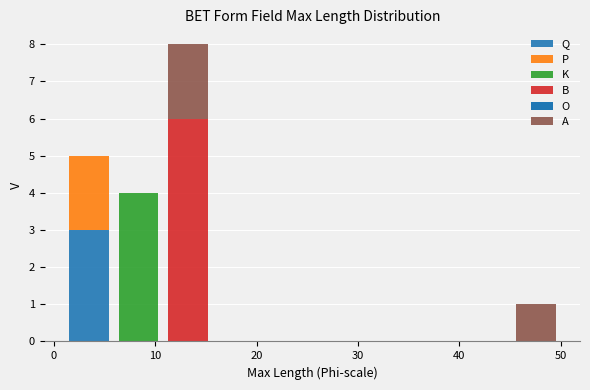

Reading left to right, transcribe this chart: for each stacked bar, give the range it covers on the x-axis and its total height. Neither the bar edges nor the heights are printed on the chart, so give them approximately, as read against the axes.

1.0 to 5.9: 5
5.9 to 10.8: 4
10.8 to 15.7: 8
15.7 to 20.6: 0
20.6 to 25.5: 0
25.5 to 30.4: 0
30.4 to 35.3: 0
35.3 to 40.2: 0
40.2 to 45.1: 0
45.1 to 50.0: 1